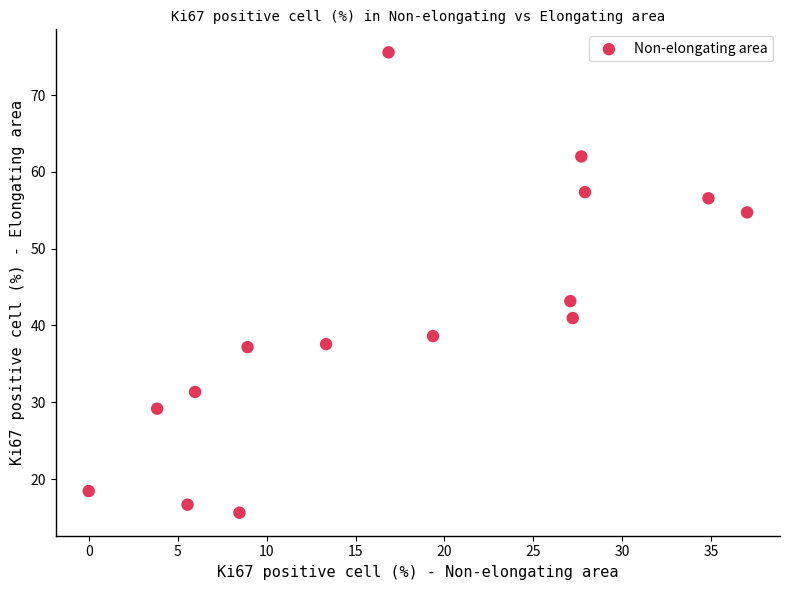

What is the range of X values (max minus min)?

37.0